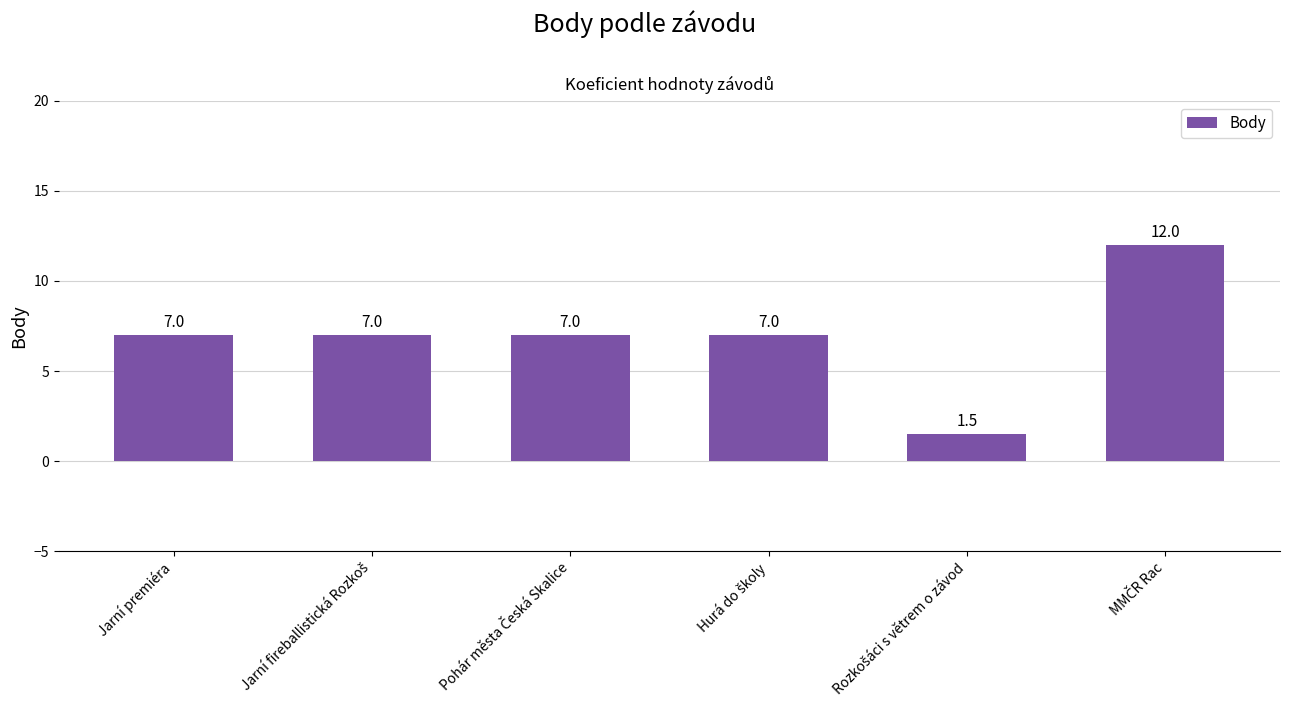

What is the average value?

6.9